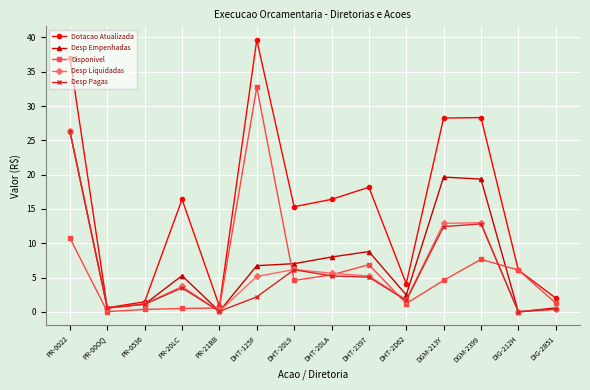

What is the label of the 5th point from the left?

PR-21BB